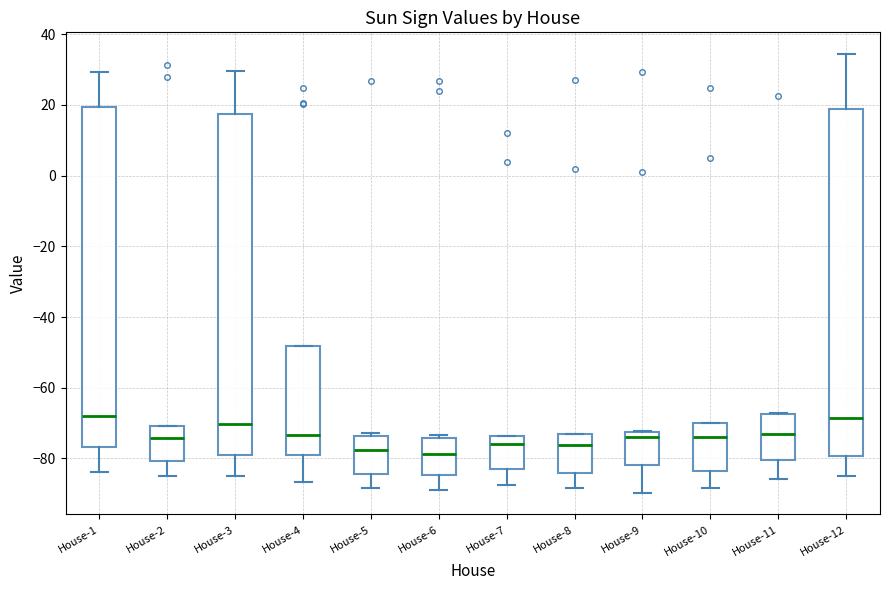

Reading left to right, read every box against the y-axis: the position of its median line, the range the box covers, and the ends of its whiskers. The values are not printed on the chart, so give them approximately, as read against the axis.

House-1: median -68, box -76 to 20, whiskers -84 to 30
House-2: median -74, box -80 to -70, whiskers -84 to -70
House-3: median -70, box -80 to 18, whiskers -84 to 30
House-4: median -74, box -78 to -48, whiskers -86 to -48
House-5: median -78, box -84 to -74, whiskers -88 to -72
House-6: median -78, box -84 to -74, whiskers -88 to -74 (just above the box's upper edge)
House-7: median -76, box -84 to -74, whiskers -88 to -74
House-8: median -76, box -84 to -74, whiskers -88 to -74
House-9: median -74, box -82 to -72, whiskers -90 to -72
House-10: median -74, box -84 to -70, whiskers -88 to -70
House-11: median -72, box -80 to -68, whiskers -86 to -68
House-12: median -68, box -80 to 18, whiskers -84 to 34